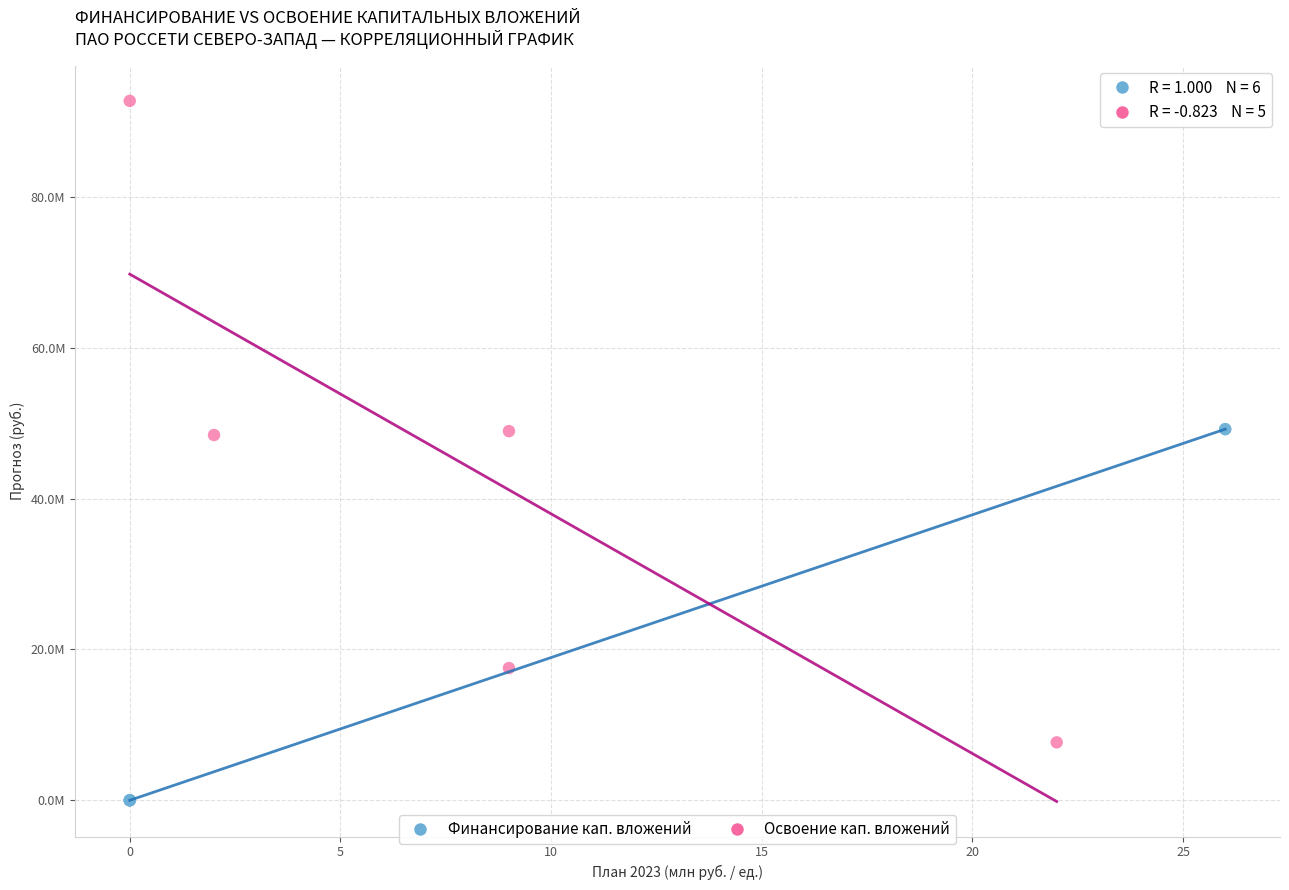

Which series has the widest spread of Y values?

Освоение кап. вложений